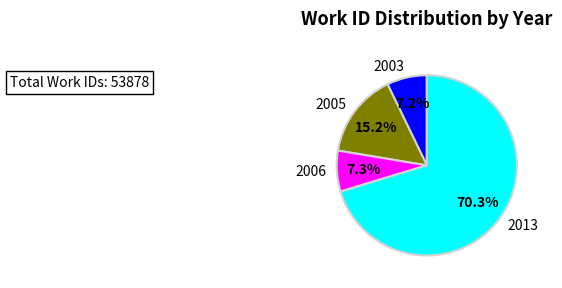

Which category has the biggest portion of the pie?

2013